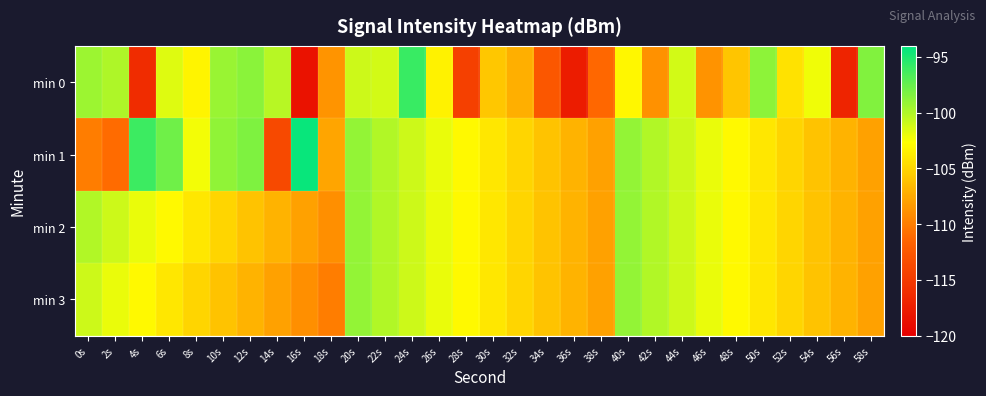

What is the difference between the highest and lowest values at 38s?

3.2